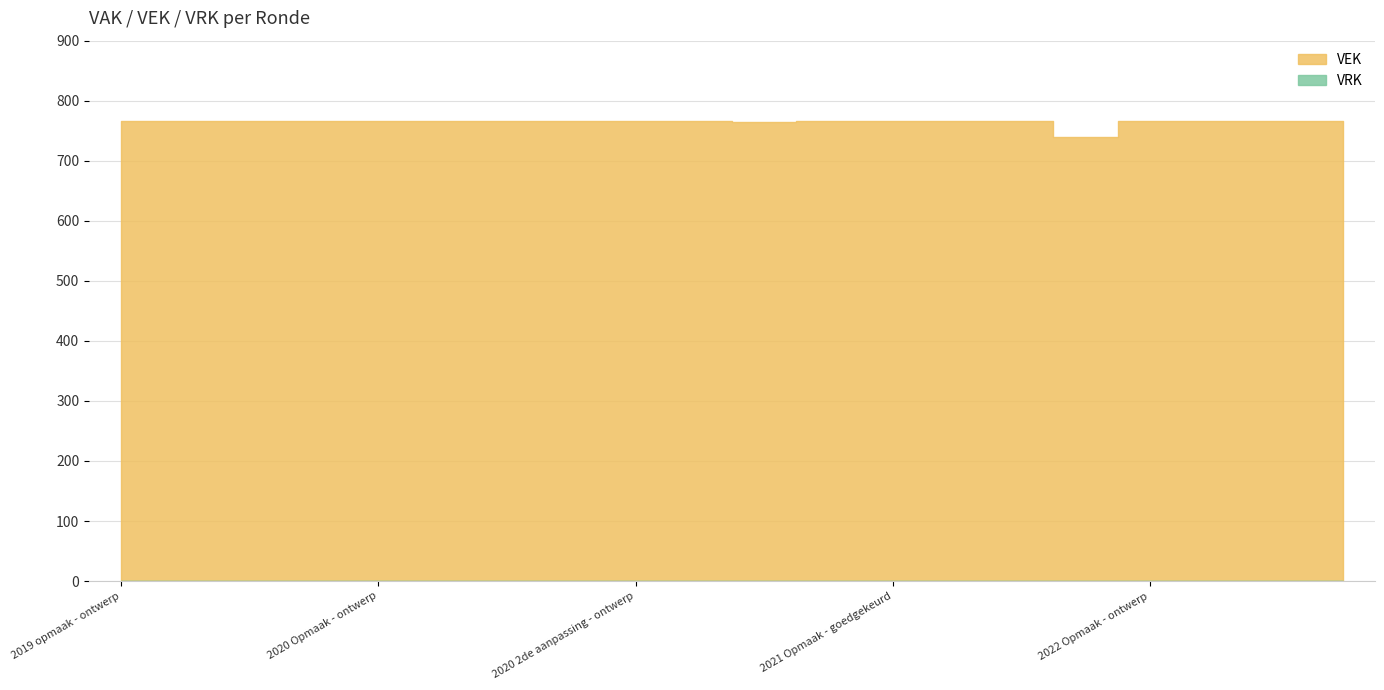

What position from the left is 2022 Opmaak - ontwerp?

17